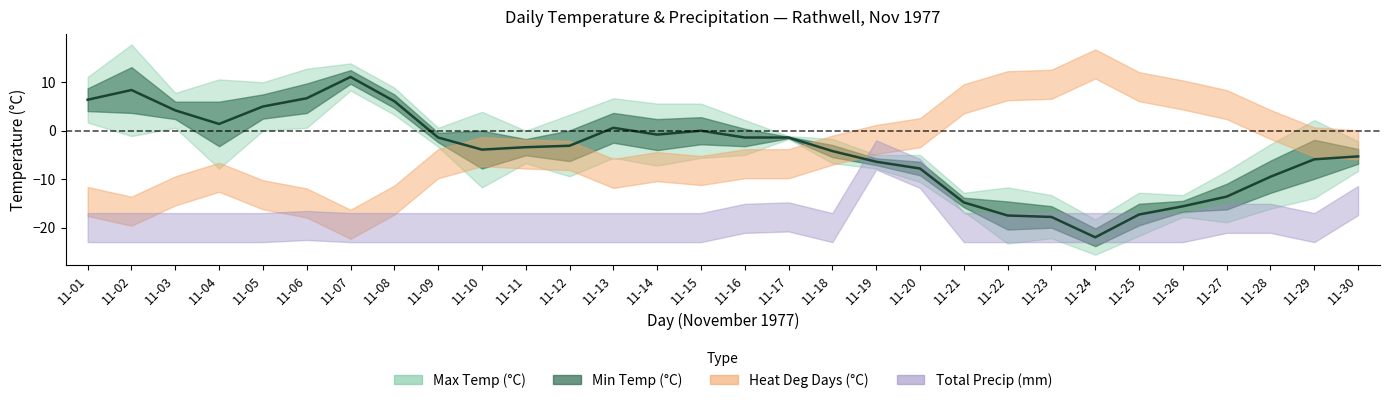

How many data points are above -3?

14